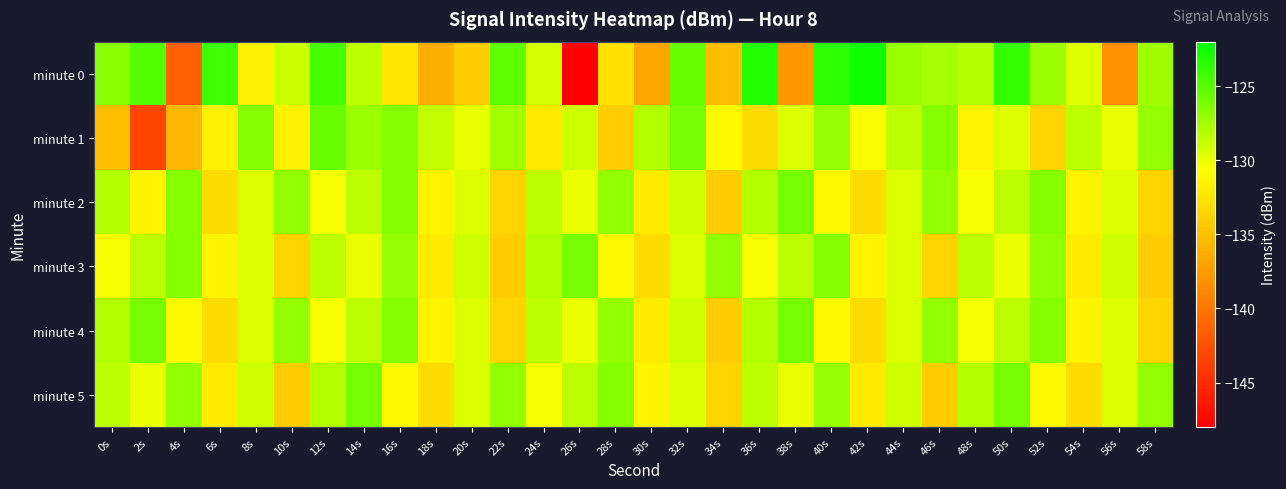

What is the spread (max minus min) of values at 24s?

4.0